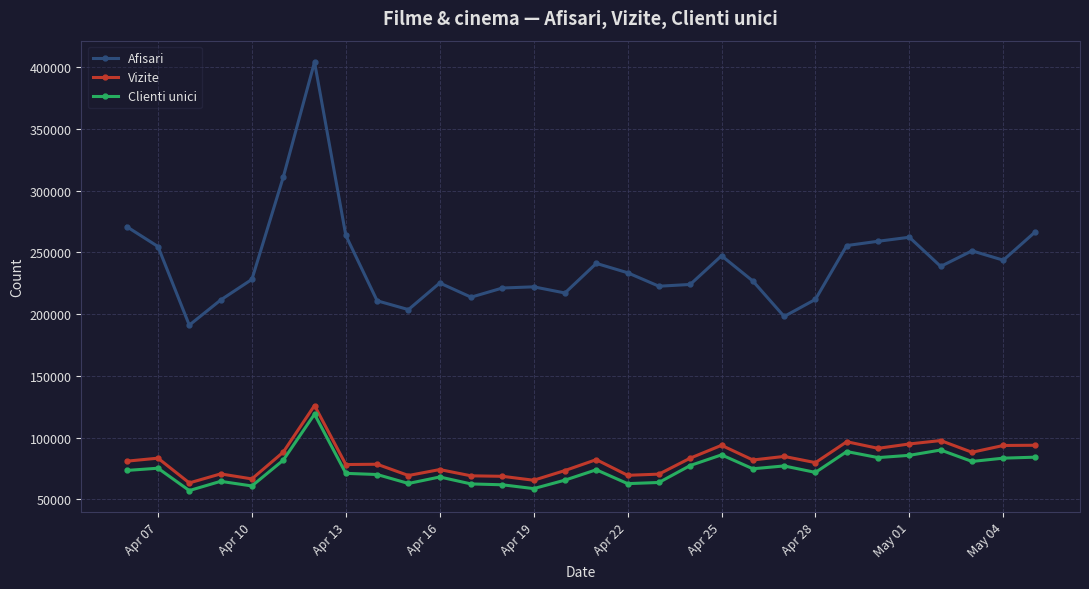

What is the sum of all Clienti unici values?

2239040